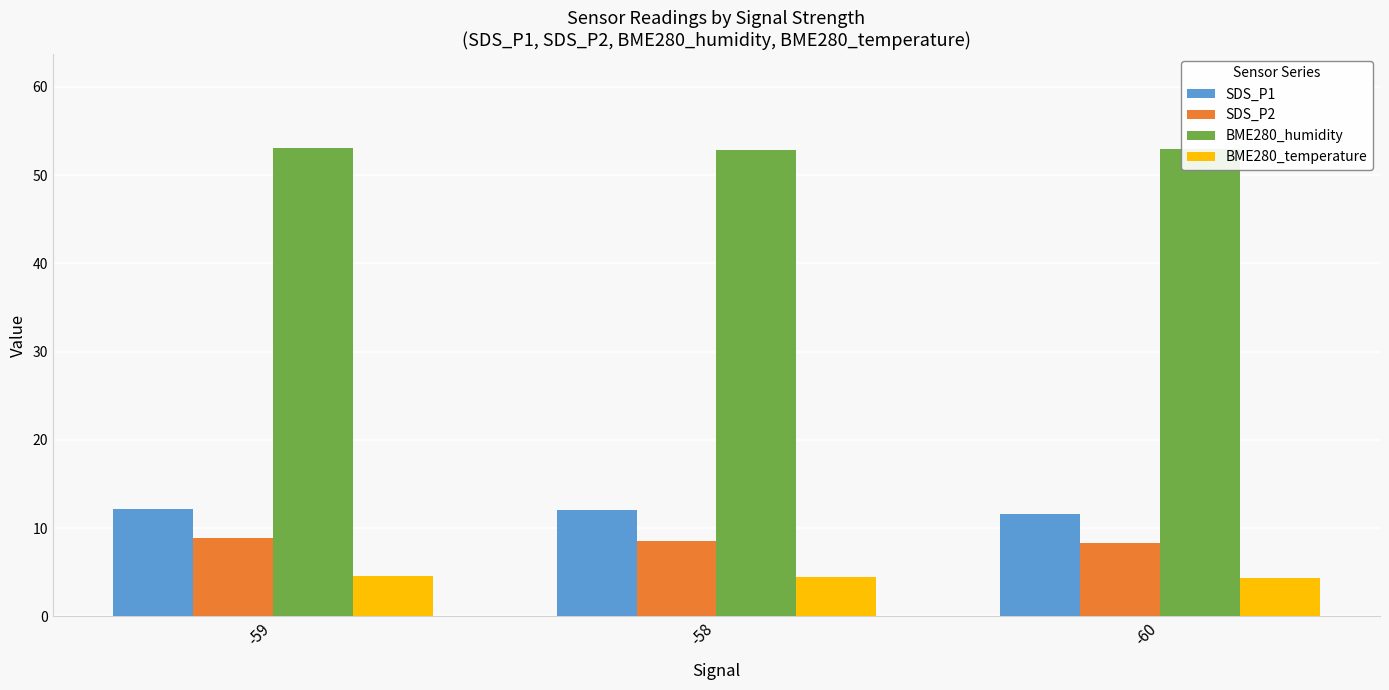

List the series in order of their peak value, highest first.

BME280_humidity, SDS_P1, SDS_P2, BME280_temperature